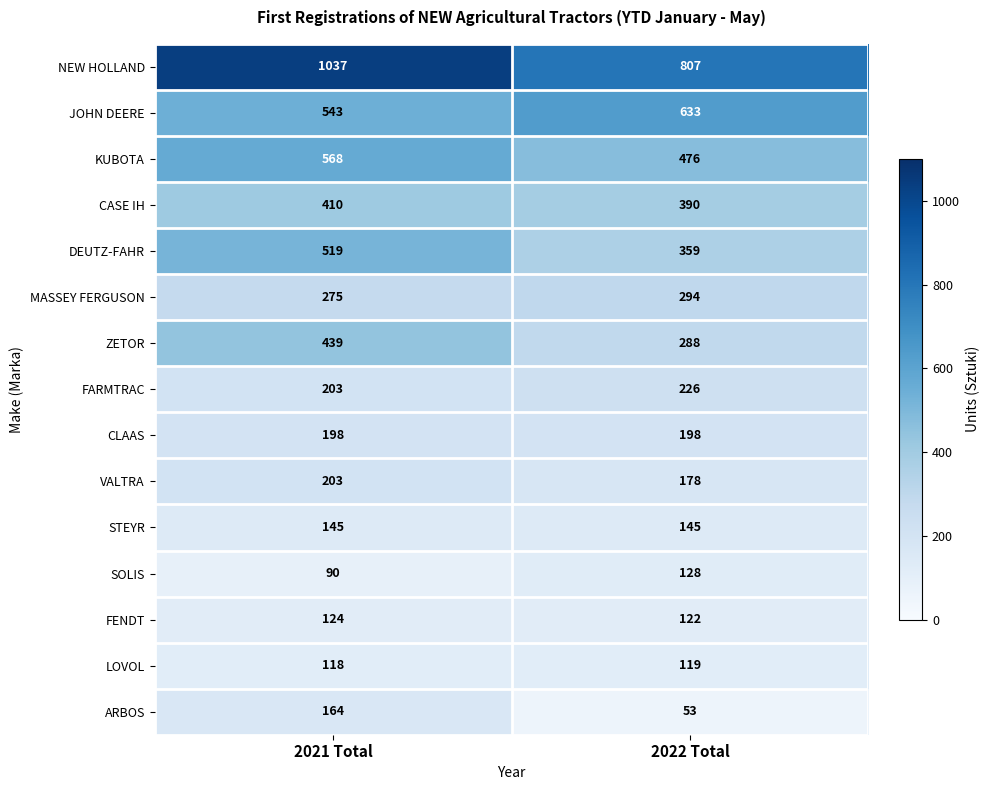

True or false: JOHN DEERE has a value of 543 at 2021 Total.

True